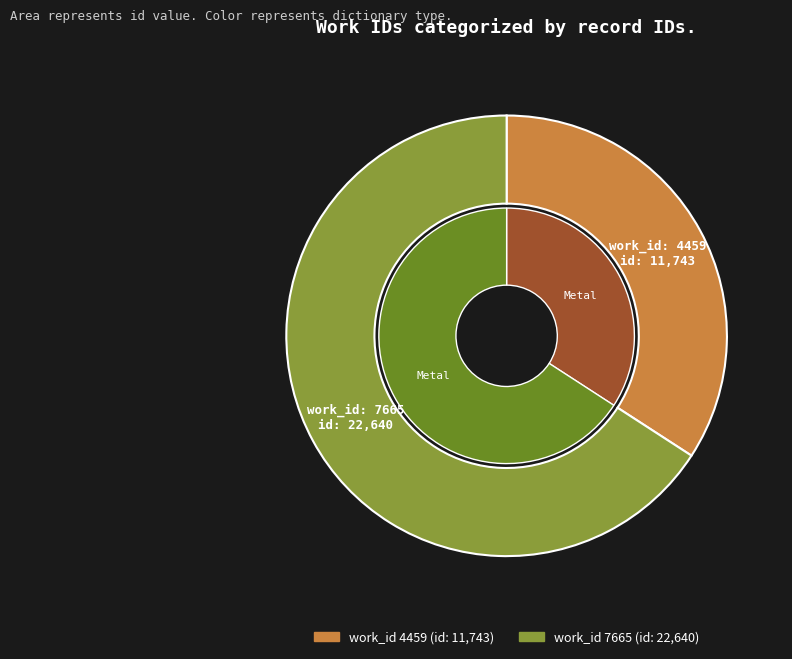

To the nearest percent, what portion does 7665 represent?

66%